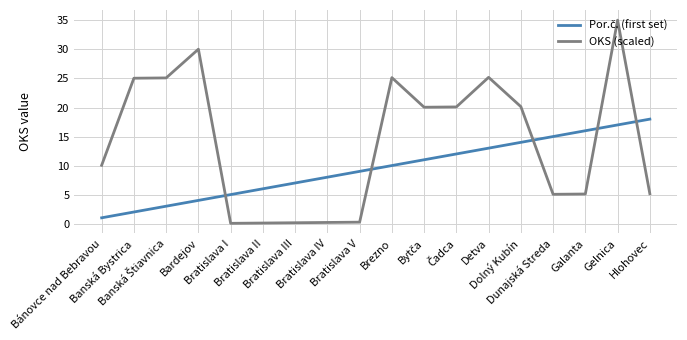

Which series has the widest spread of values?

OKS (scaled)